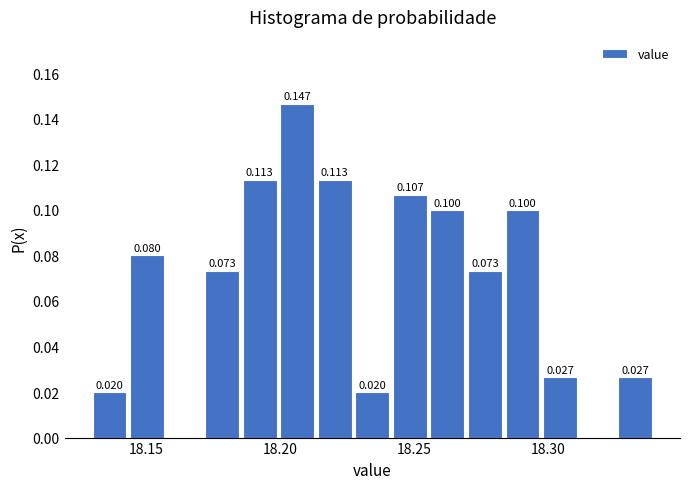

Around what value on the x-axis is the tallest bar? Give the approximate position of its centre, as read against the axis.

18.205